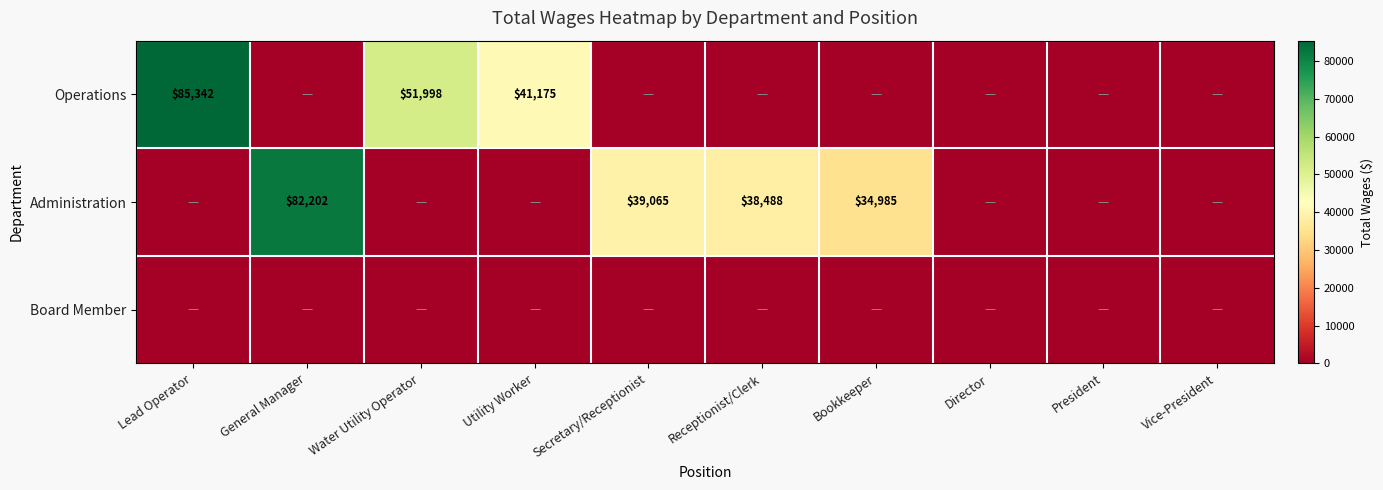

The value of Administration at Secretary/Receptionist is 58663. True or false?

False